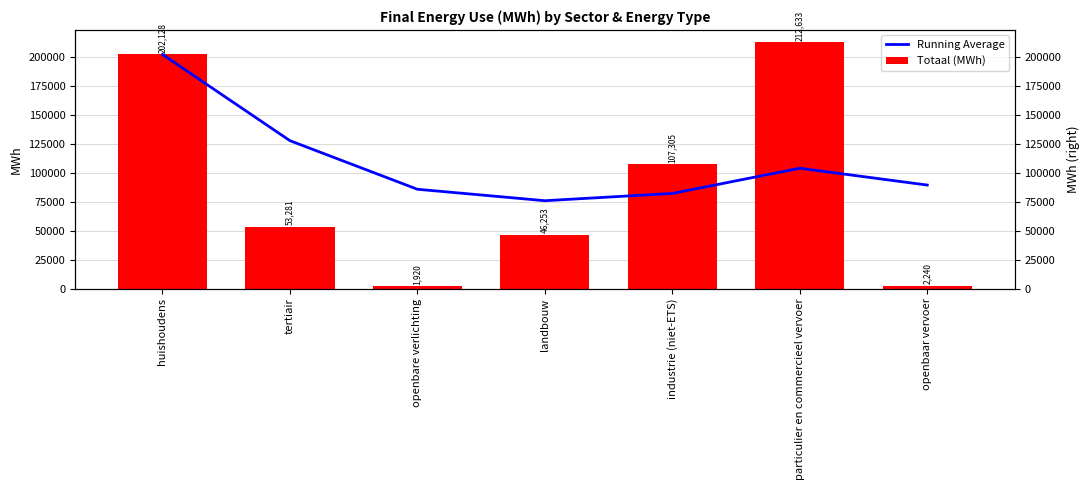

Where does the Totaal (MWh) series first go above 53280?

huishoudens